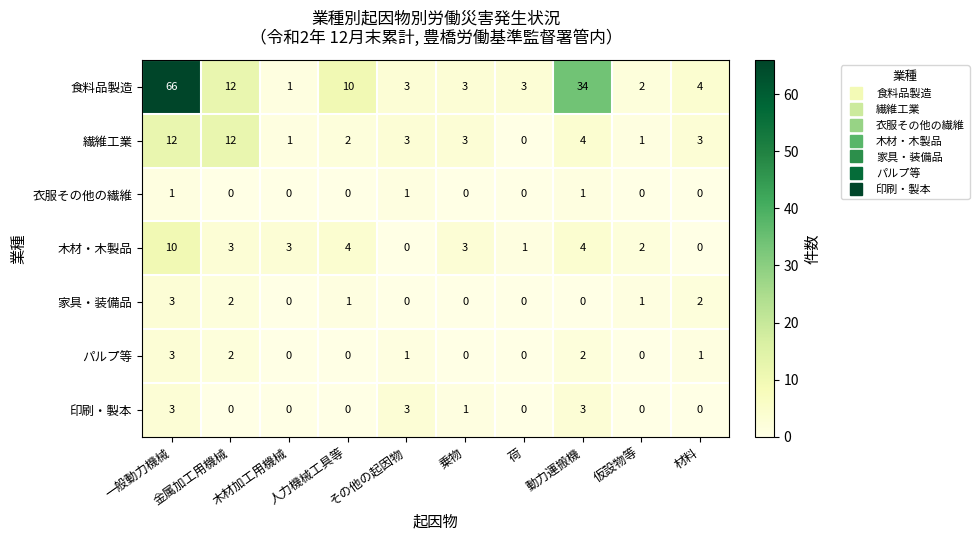

Count the number of categories in the chart.

10